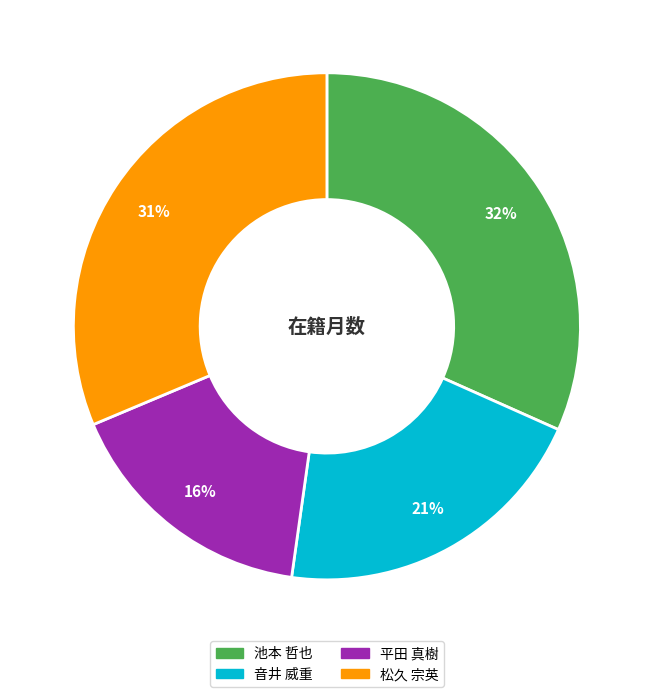

Does any single category account for the majority?

No